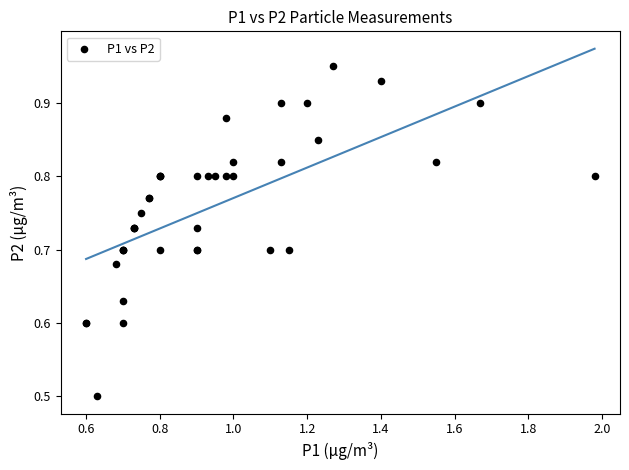

What Y value in the scatter plot is closest to 0?

0.5